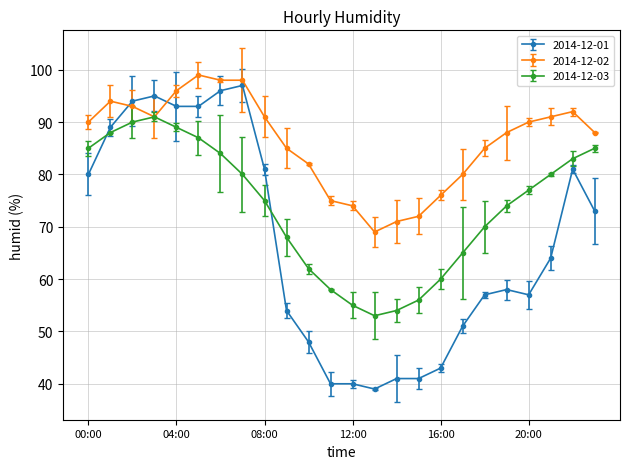

Count the number of categories in the chart.

24